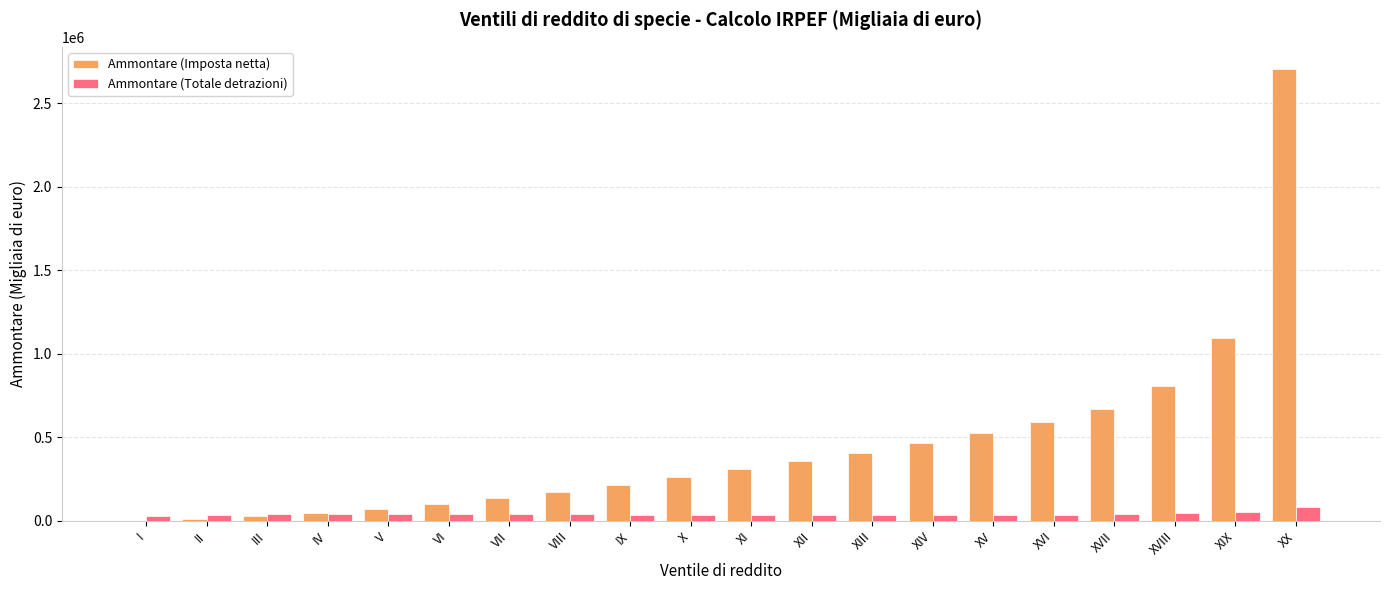

How many data points does each series have?

20